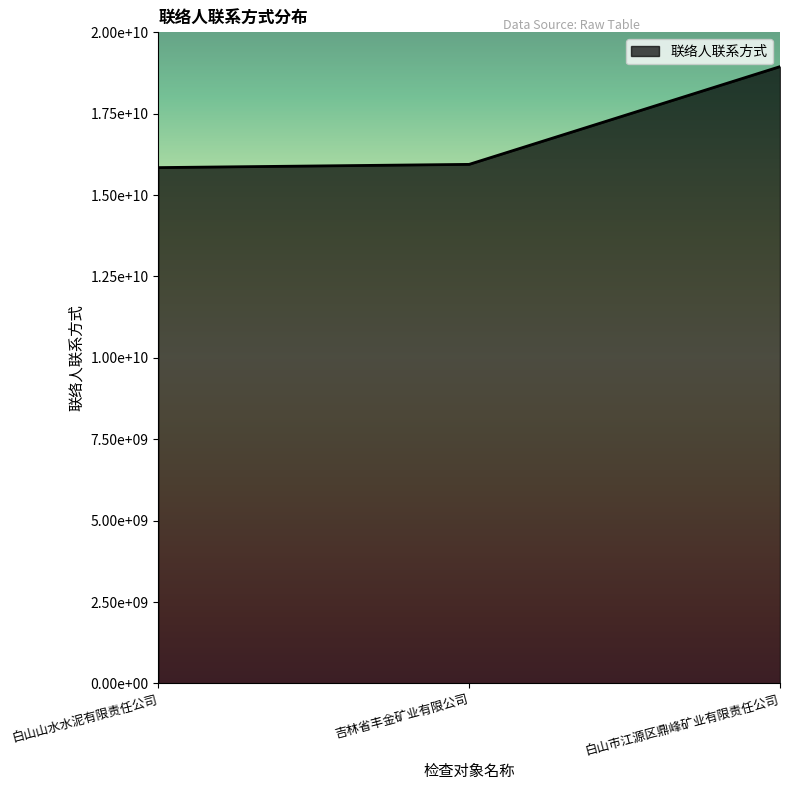

What is the value of the 3rd point from the left?

18946187157